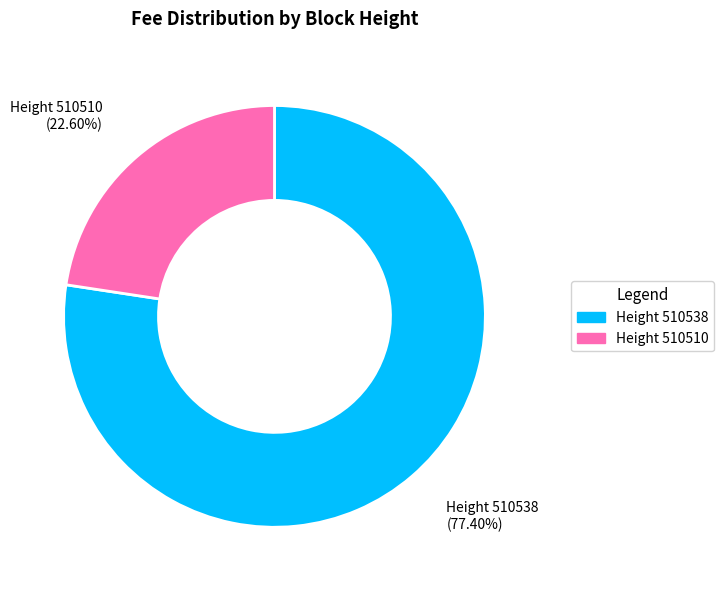

What is the majority slice?

Height 510538 (77.40%)